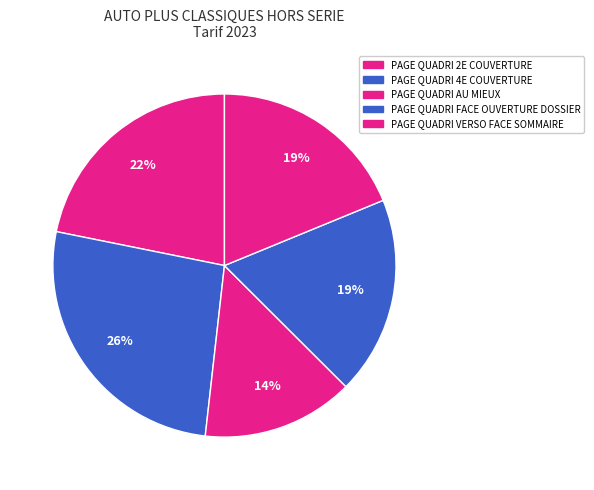

To the nearest percent, what percentage of the pie is PAGE QUADRI 2E COUVERTURE?

22%